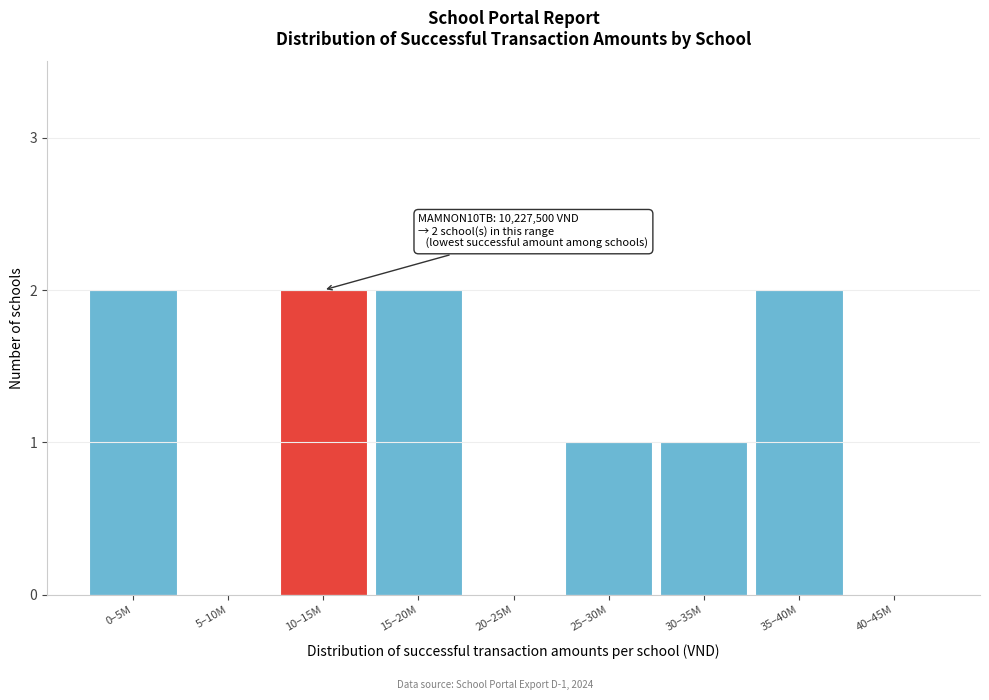

Reading right to left, transcribe all the data shown in this chart.

40–45M=0	35–40M=2	30–35M=1	25–30M=1	20–25M=0	15–20M=2	10–15M=2	5–10M=0	0–5M=2